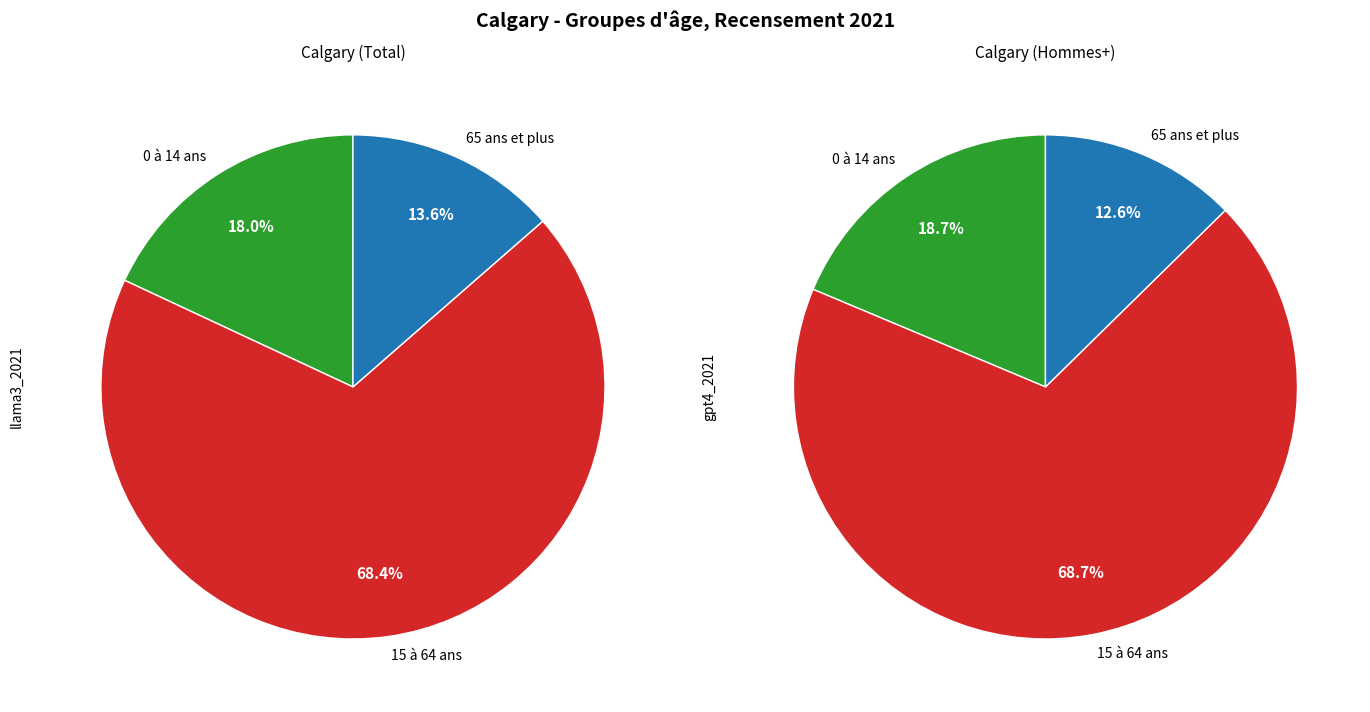

To the nearest percent, what portion does 15 à 64 ans represent?

68%